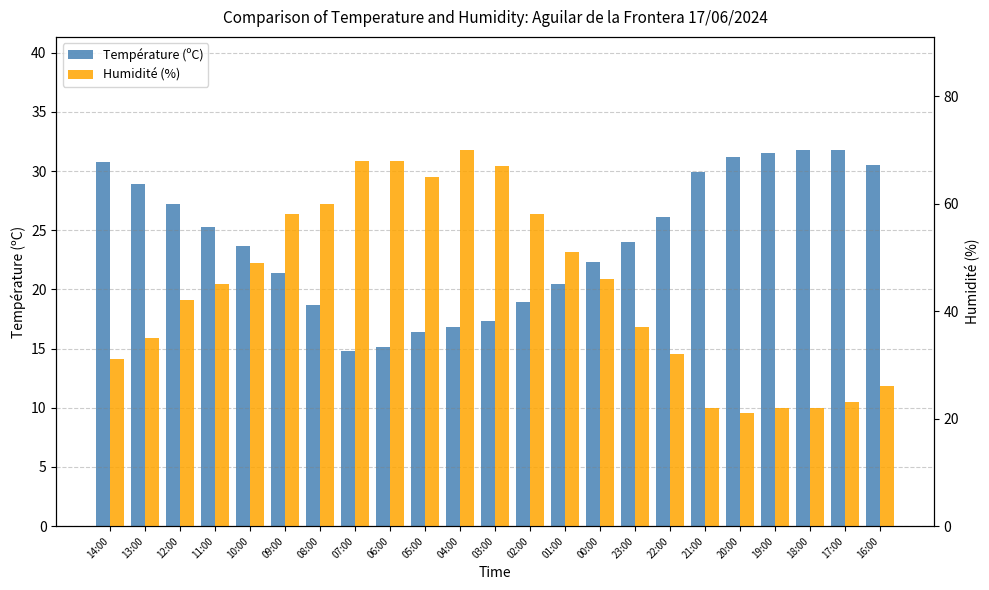

What is the value of the Humidité (%) bar at the 1st from the left?

31.0